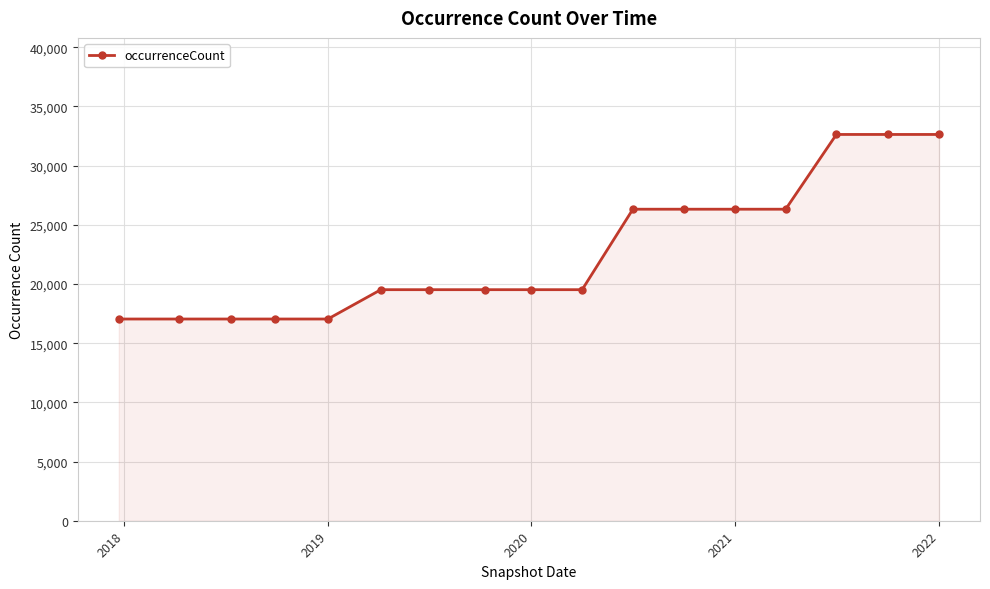

What is the value of the 5th point from the left?

17042